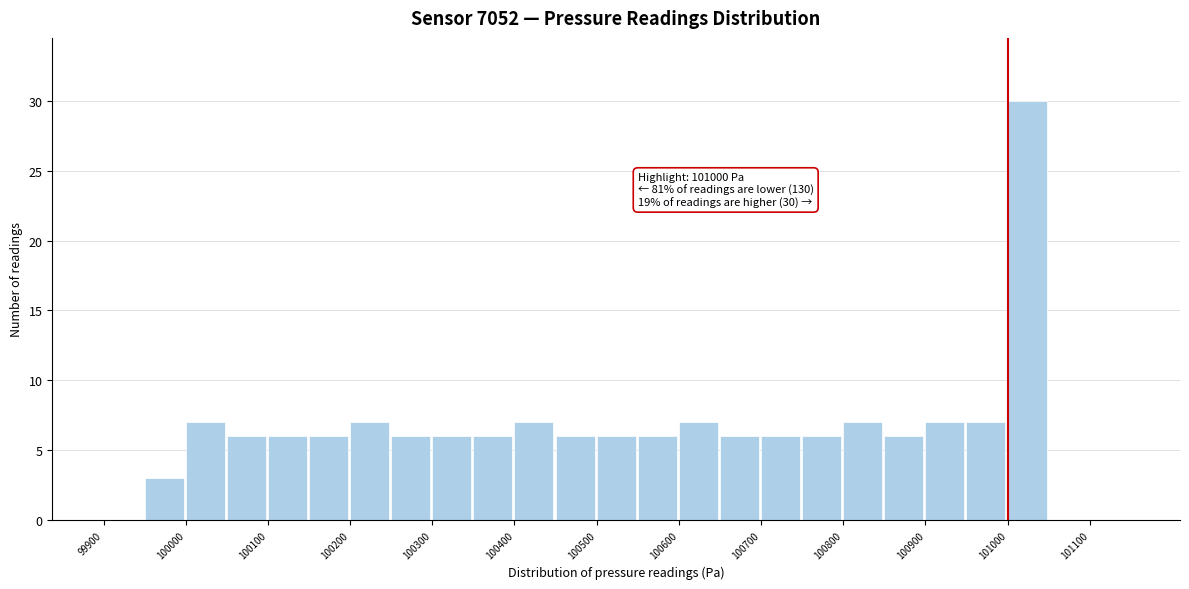

Which range on the x-axis has the tallest bar?

101000 to 101050